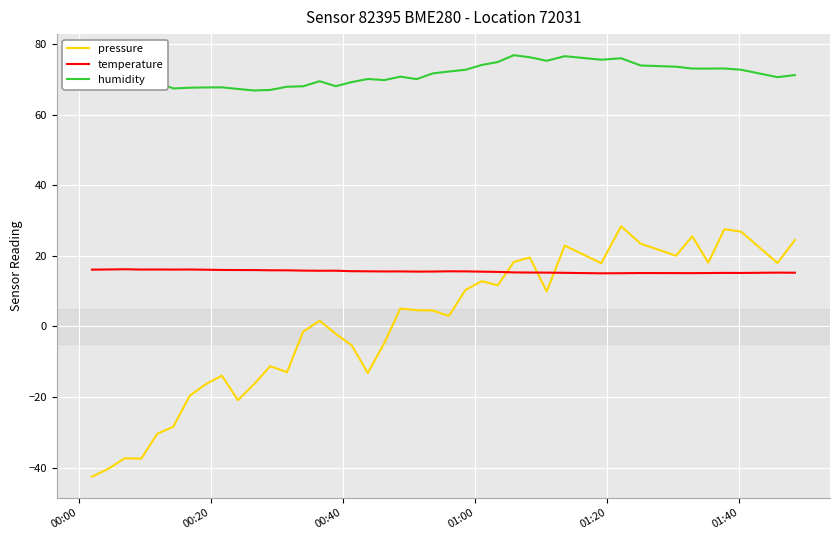

List the series in order of their overall mean, highest first.

humidity, temperature, pressure